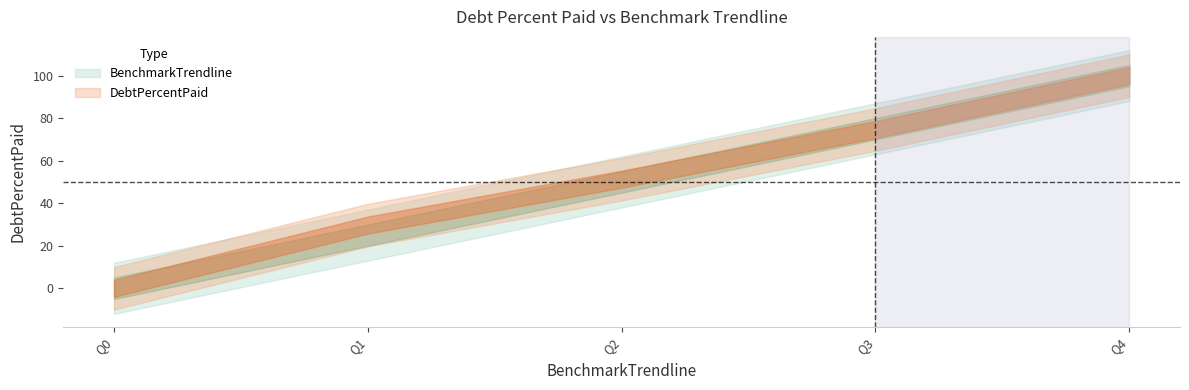

What is the difference between the highest and lowest values at Q1?

4.7